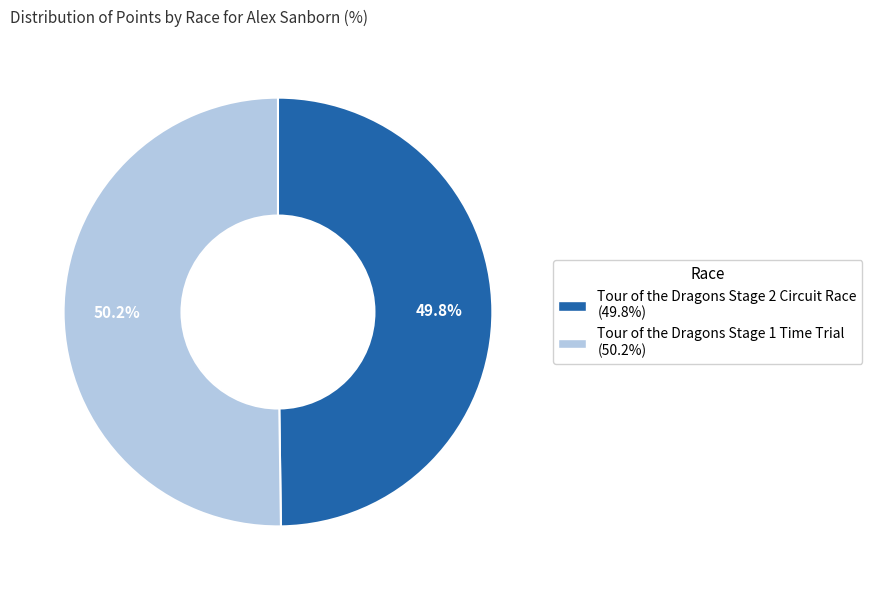

What percentage is the Tour of the Dragons Stage 2 Circuit Race slice, to the nearest percent?

50%